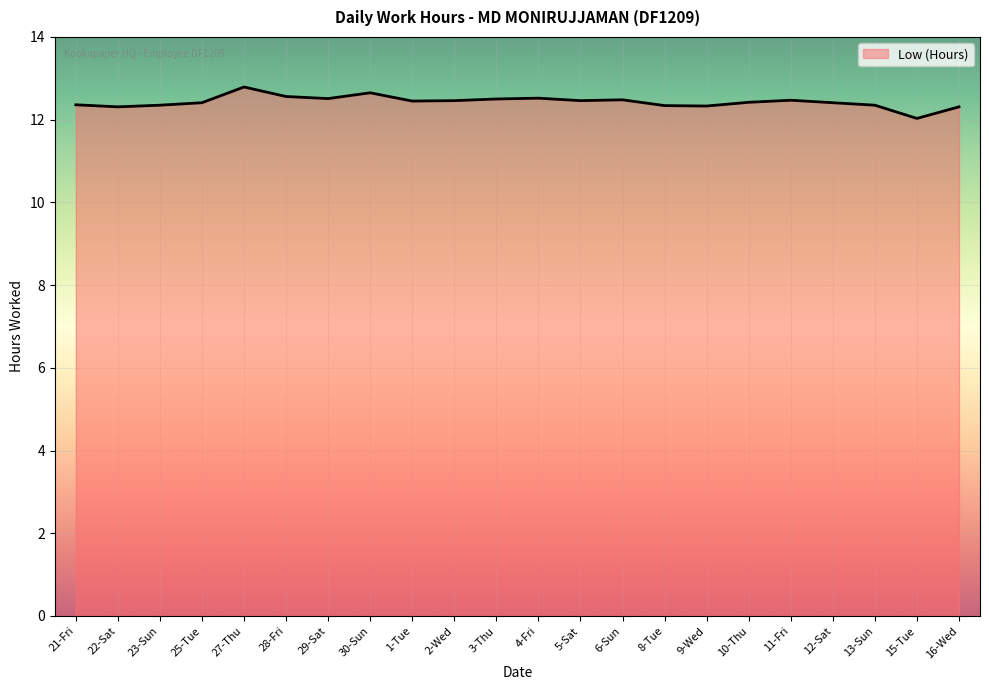

What position from the right is 5-Sat?

10